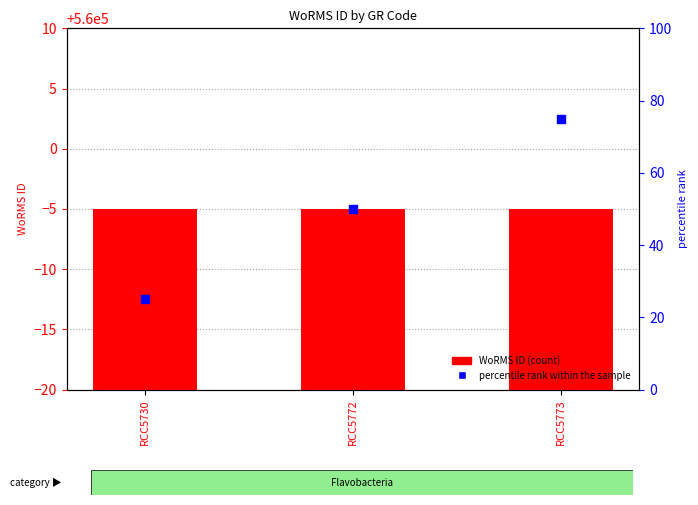

Is the value of WoRMS ID at RCC5773 greater than the value of percentile rank within the sample at RCC5773?

Yes